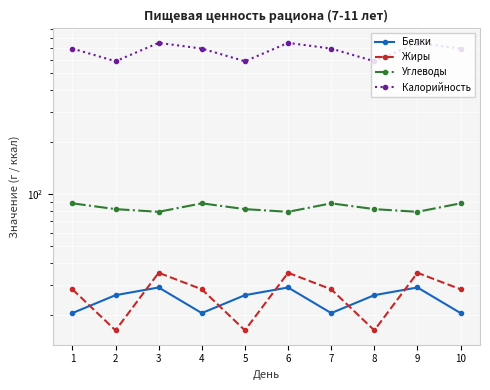

True or false: Белки and Калорийность cross at least once.

False